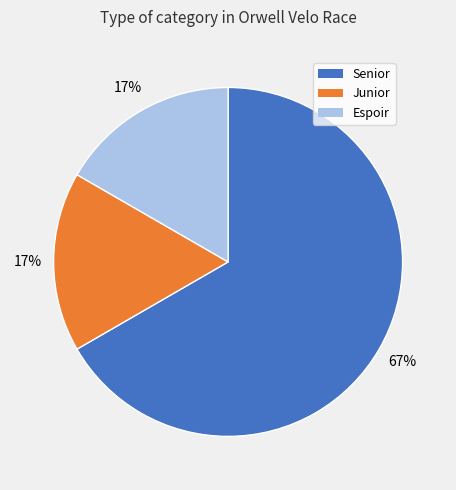

To the nearest percent, what is the combined percentage of Senior and Junior?

83%